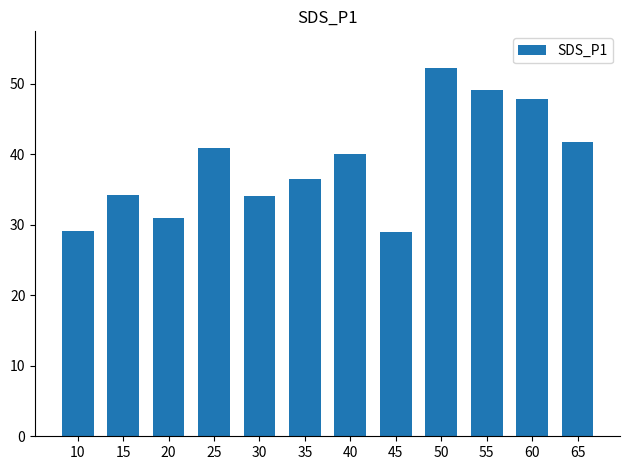

The chart shows a value of 14.7 at 25. True or false?

False